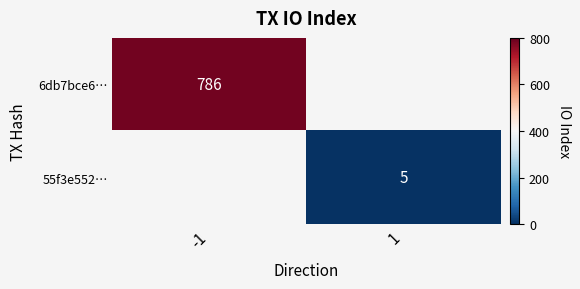

The 6db7bce6… series shows 1358 at -1. True or false?

False